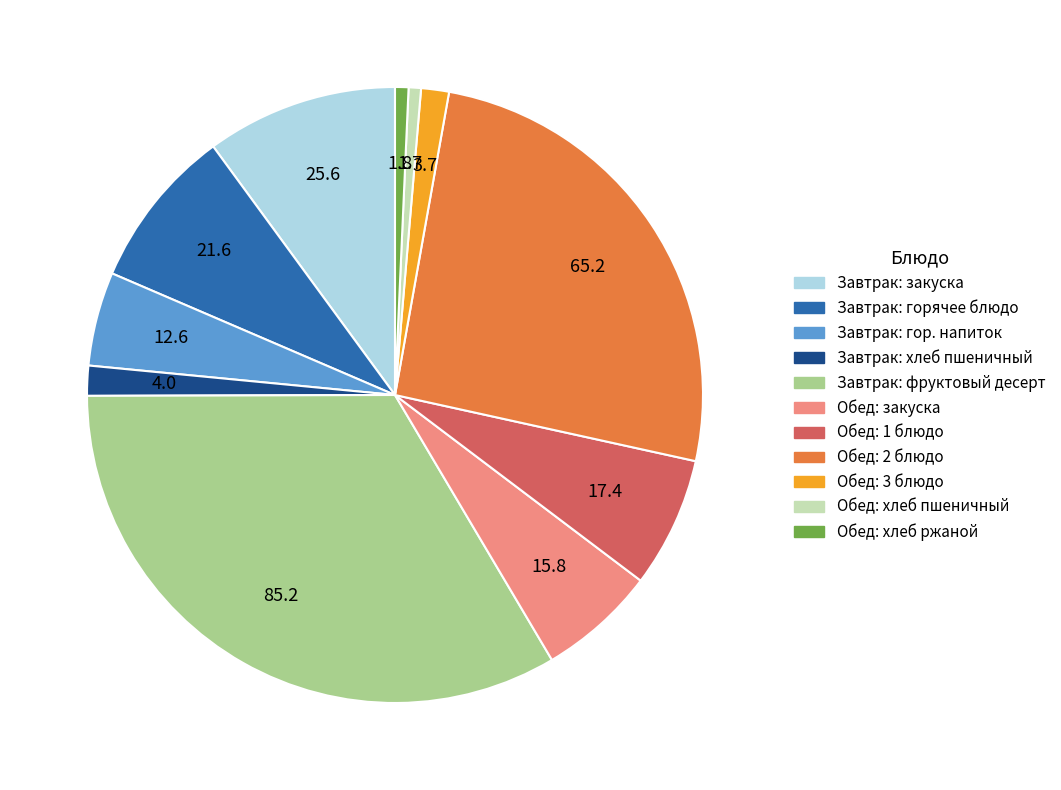

Does Обед: 1 блюдо represent more than half of the total?

No